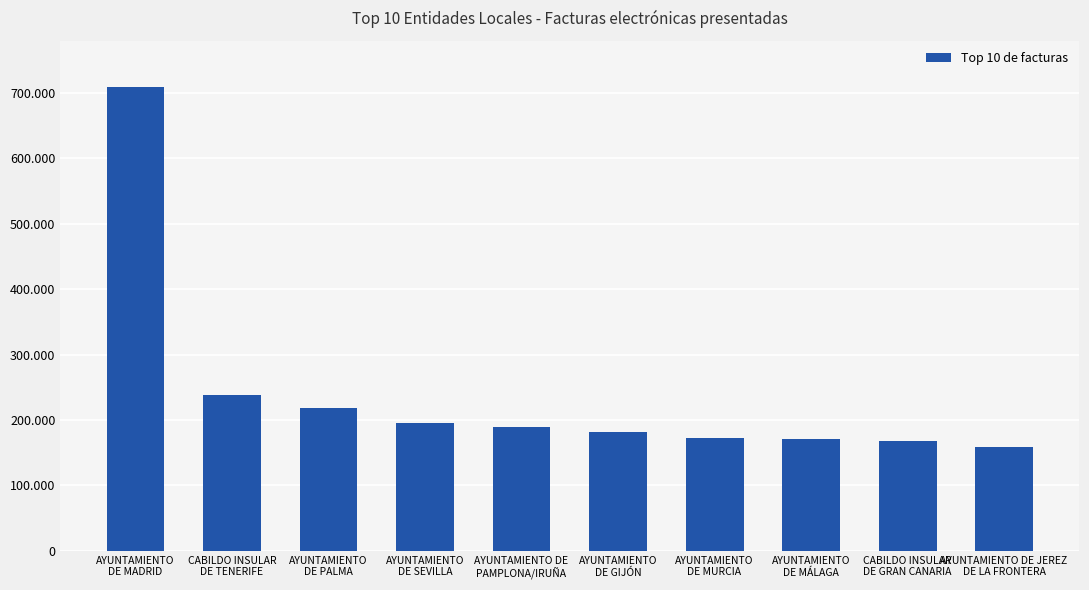

Between AYUNTAMIENTO
DE PALMA and AYUNTAMIENTO
DE MADRID, which is larger?

AYUNTAMIENTO
DE MADRID